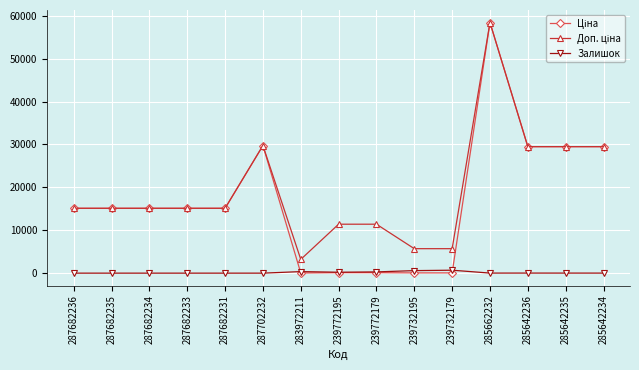

What is the difference between the Залишок values at 285642236 and 287702232?

16.0